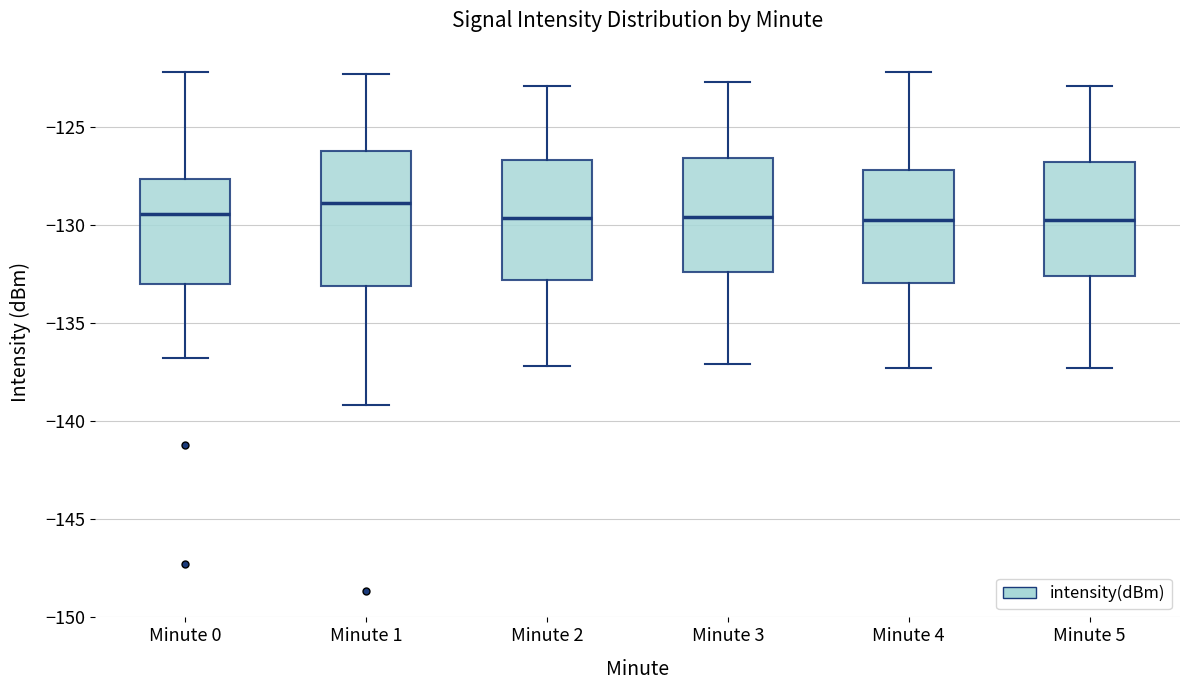

Reading left to right, transcribe this box plot: for each box, give where its median line is, the range the box spans, and where its two whiskers end, as read against the y-axis. The values are not printed on the chart, so give them approximately, as read against the axis.

Minute 0: median -129.5, box -133.0 to -127.5, whiskers -137.0 to -122.0
Minute 1: median -129.0, box -133.0 to -126.0, whiskers -139.0 to -122.5
Minute 2: median -129.5, box -133.0 to -126.5, whiskers -137.0 to -123.0
Minute 3: median -129.5, box -132.5 to -126.5, whiskers -137.0 to -122.5
Minute 4: median -129.5, box -133.0 to -127.0, whiskers -137.5 to -122.0
Minute 5: median -129.5, box -132.5 to -126.5, whiskers -137.5 to -123.0